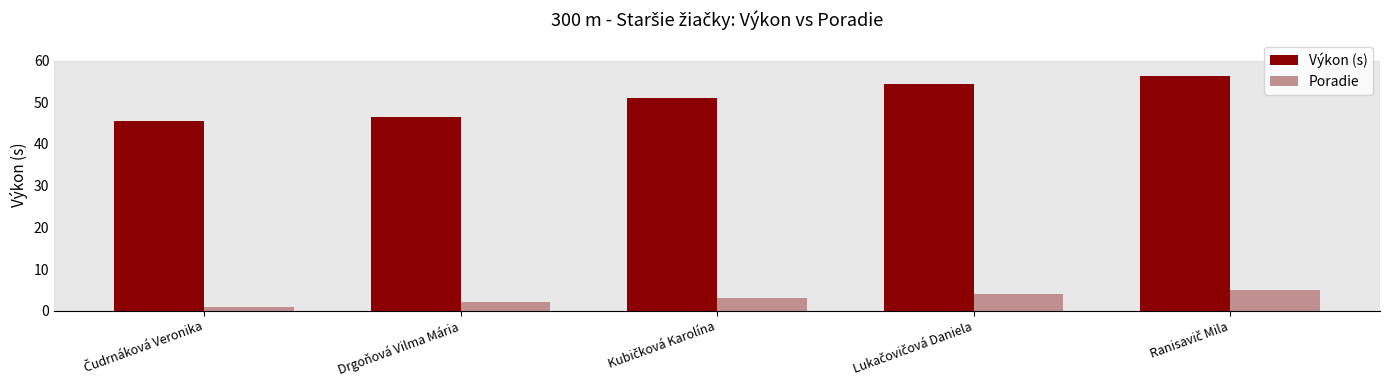

Are the bars grouped side by side (vs. stacked)?

Yes